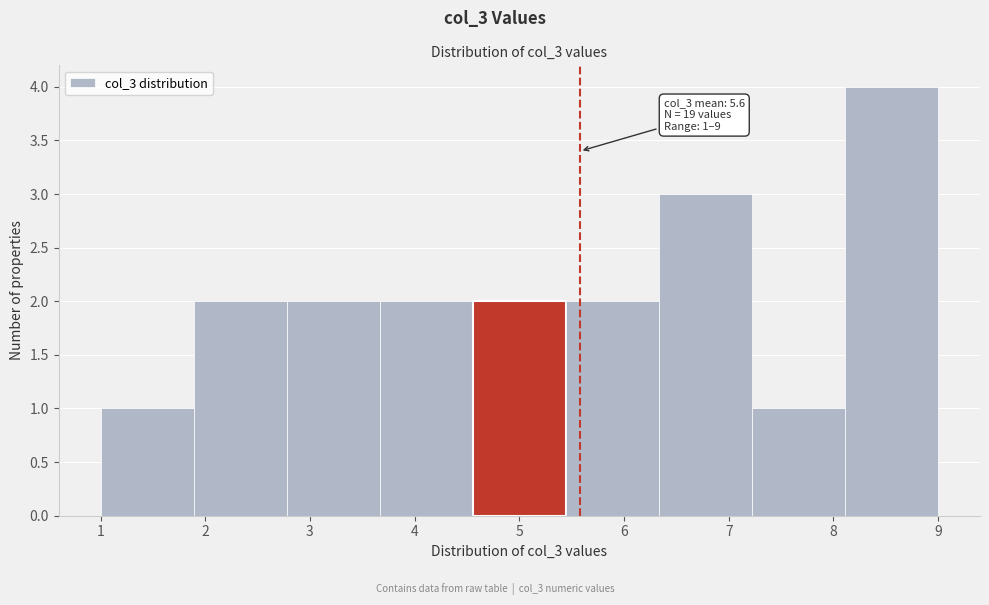

Over which range of the x-axis is the bar tallest?

8.1 to 9.0